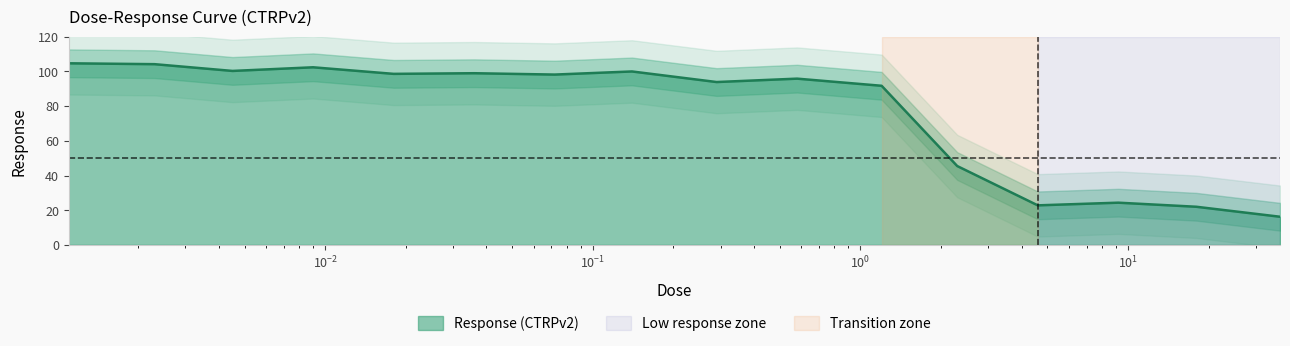

At which category does the data reach its first local peak?

0.009